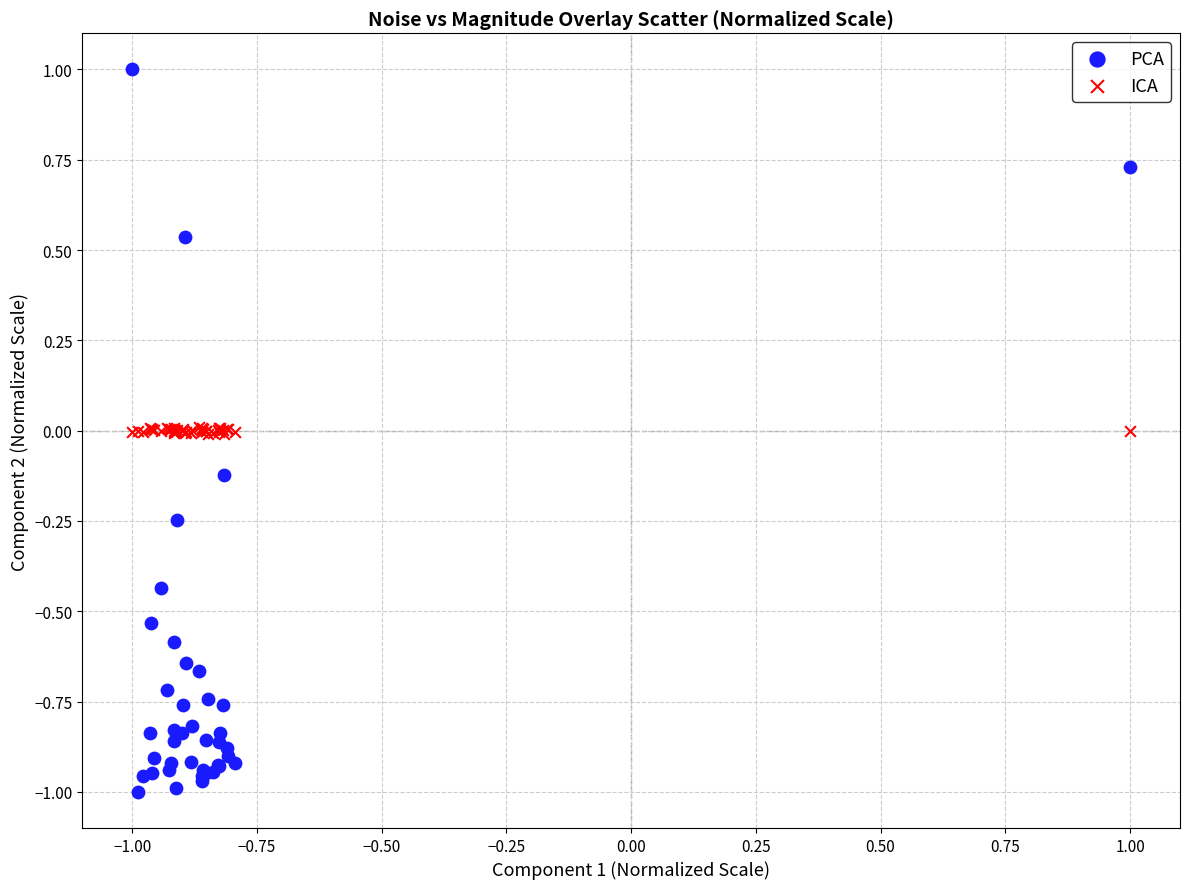

What are all the series names shown in the legend?

PCA, ICA